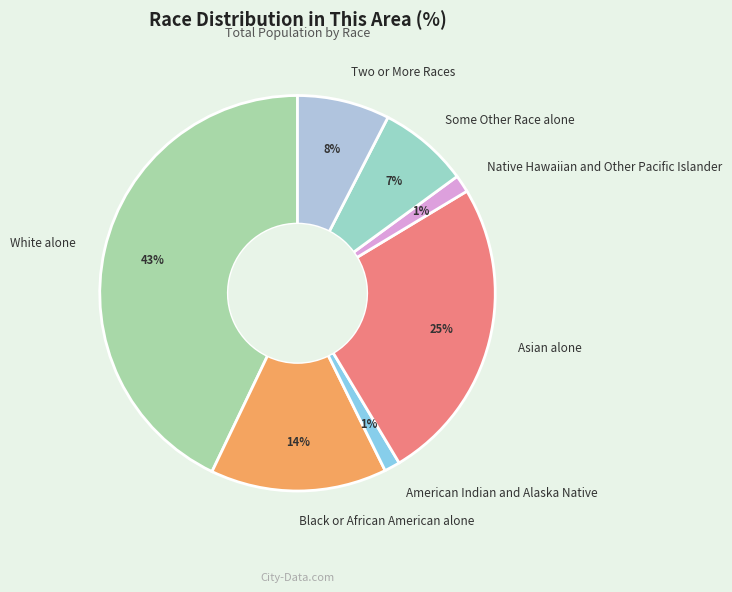

Which slice is the largest?

White alone